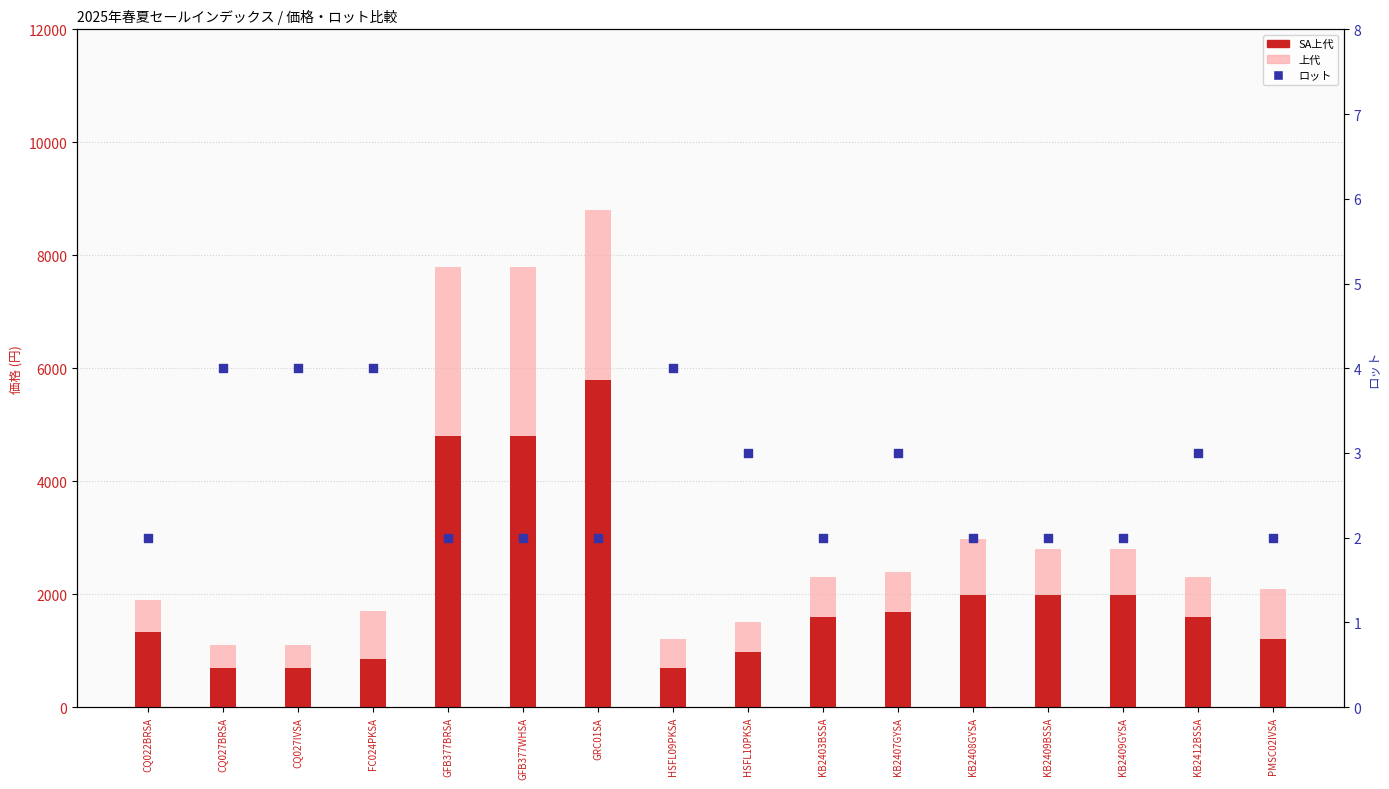

Which series contains the lowest Y value?

ロット